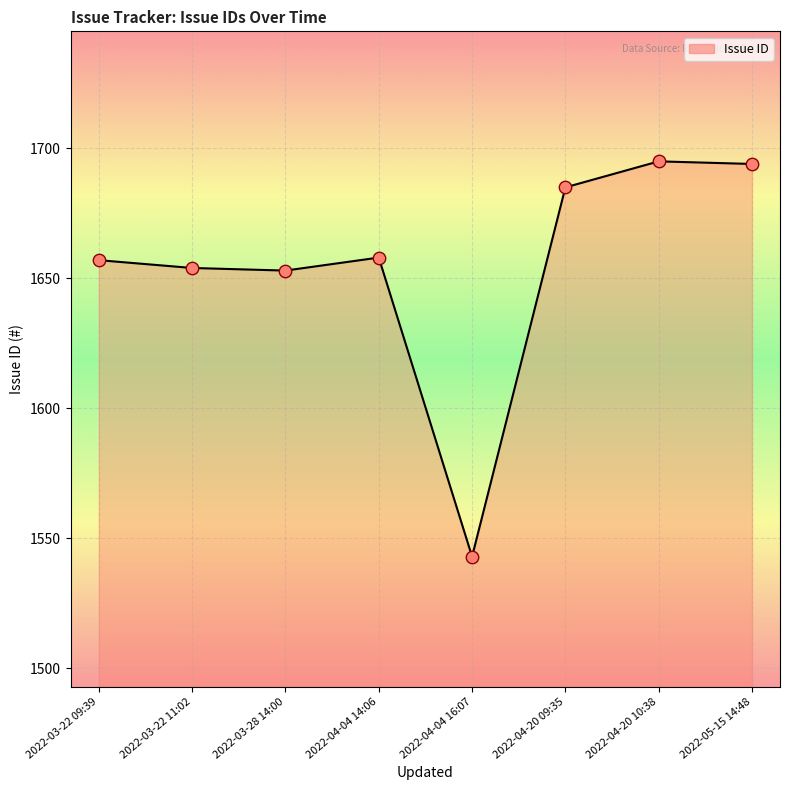

What is the ratio of the value at 2022-04-04 14:06 to the value at 2022-04-04 16:07?

1.1